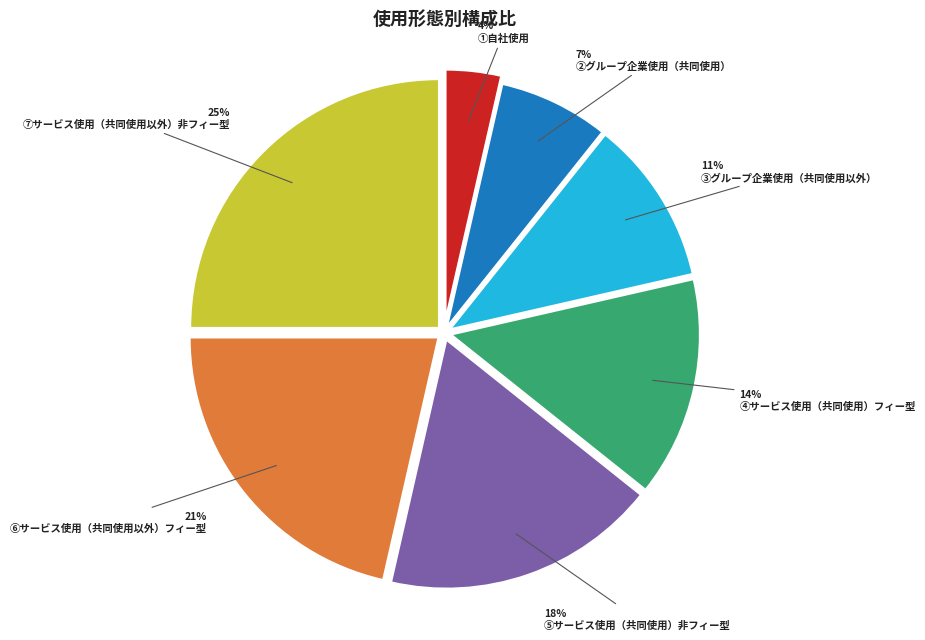

Is ⑦サービス使用（共同使用以外）非フィー型 the majority of the pie?

No